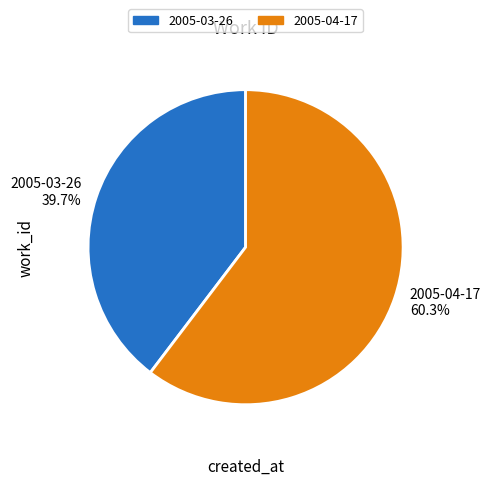

What percentage is the 2005-03-26 slice, to the nearest percent?

40%